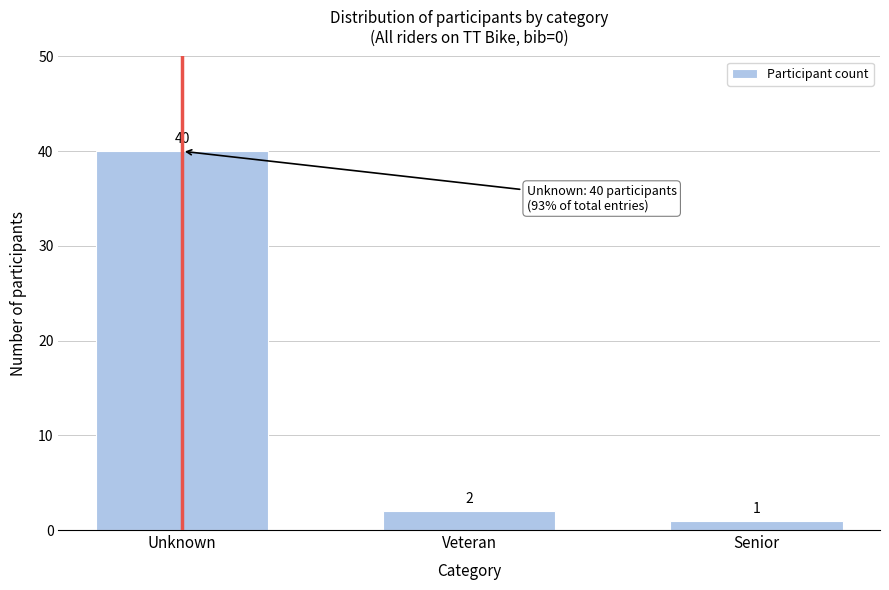

Reading right to left, list all the values displayed in this chart.

1	2	40